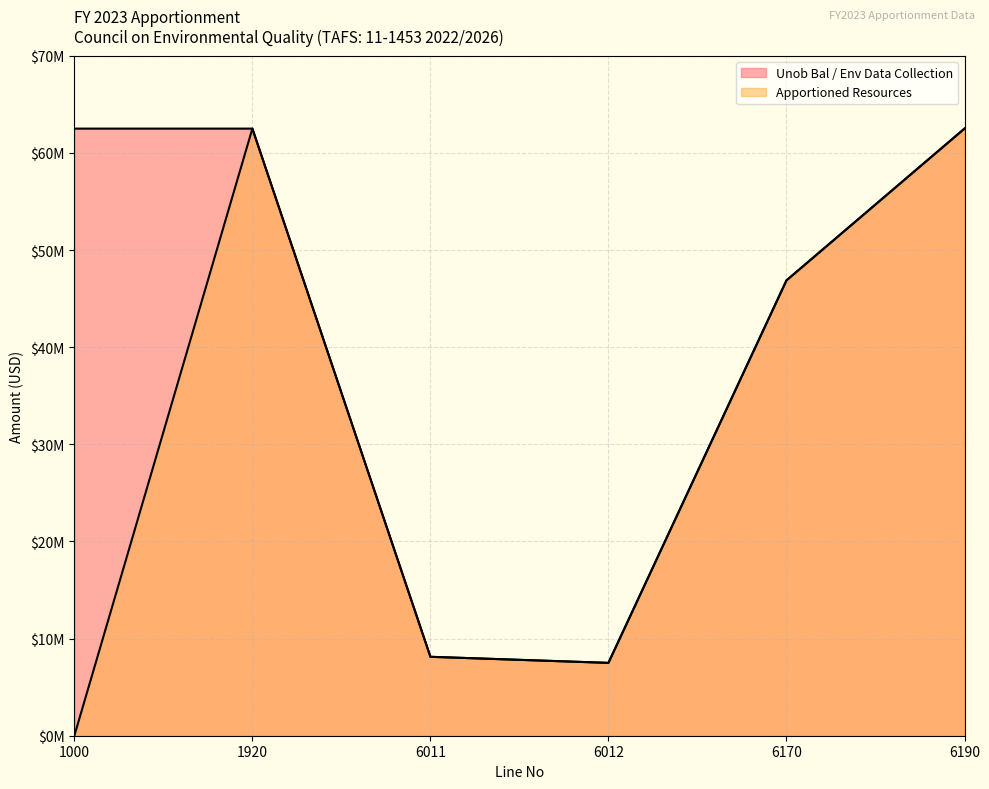

At which category is the sum across all series the highest?

1920